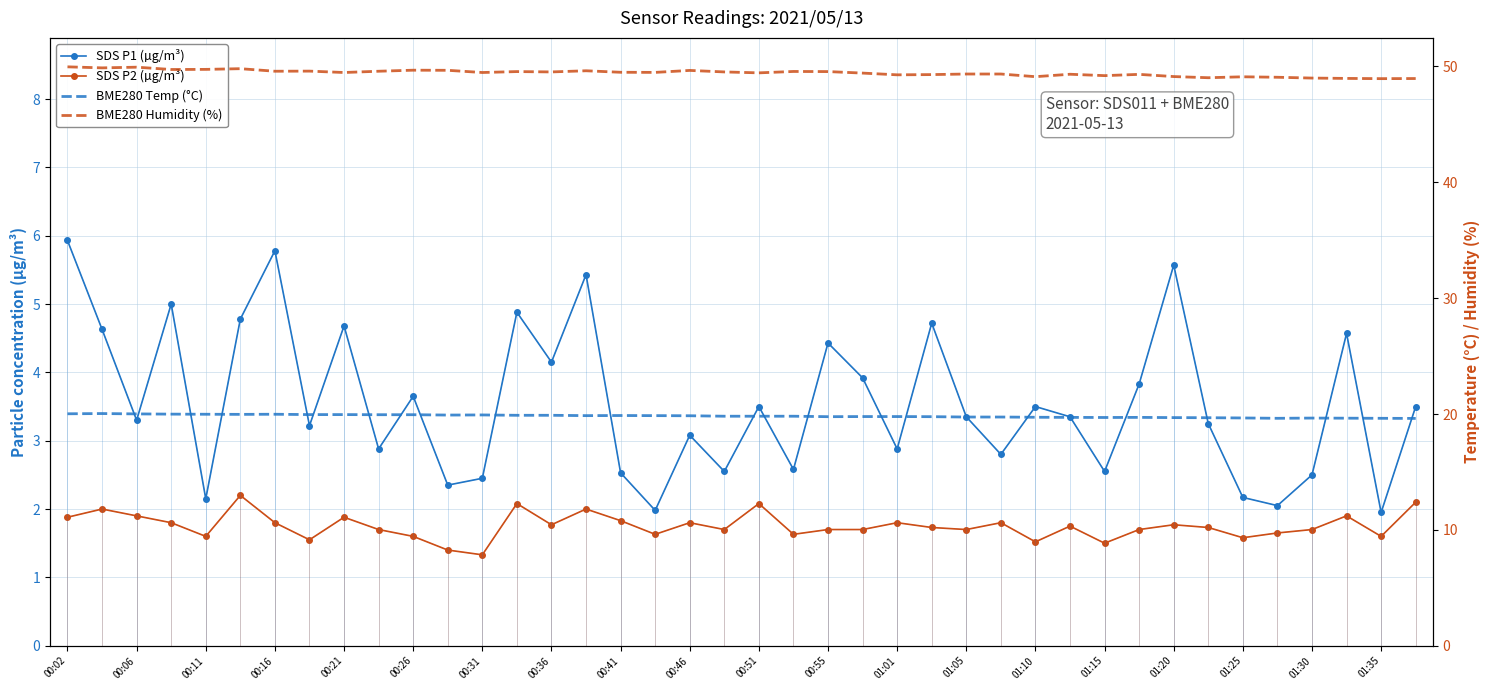

What is the value of the SDS P1 (µg/m³) point at the 28th from the left?

2.8